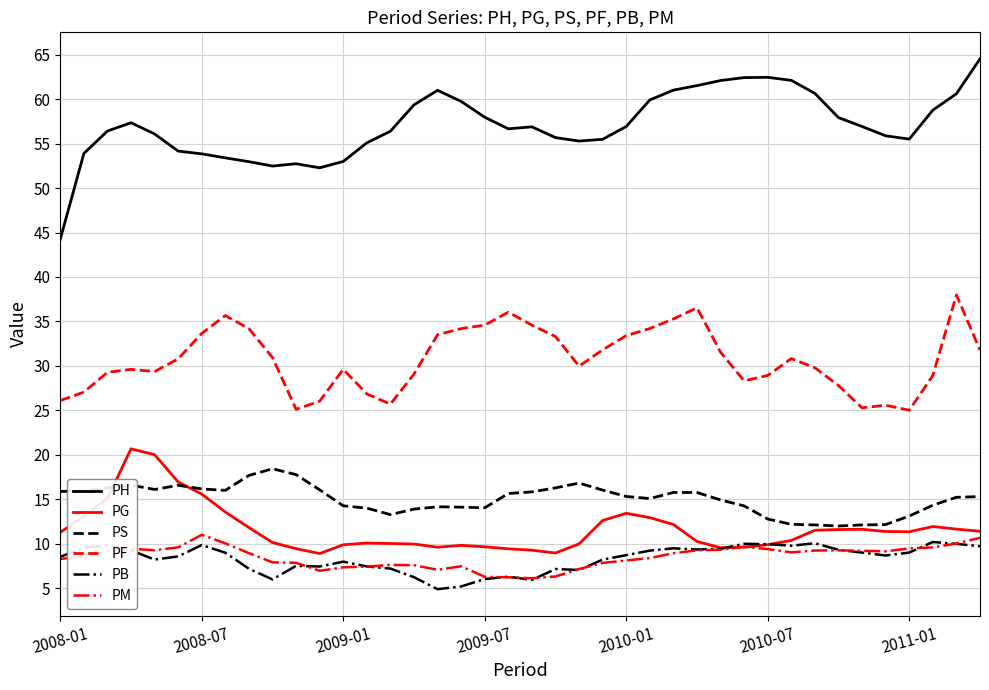

What is the maximum value shown in the chart?

64.5